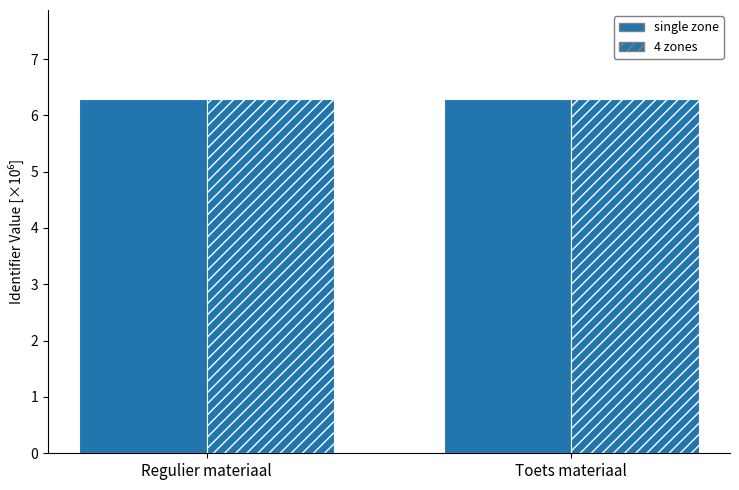

Rank the series by their maximum value, from lowest to highest.

4 zones, single zone